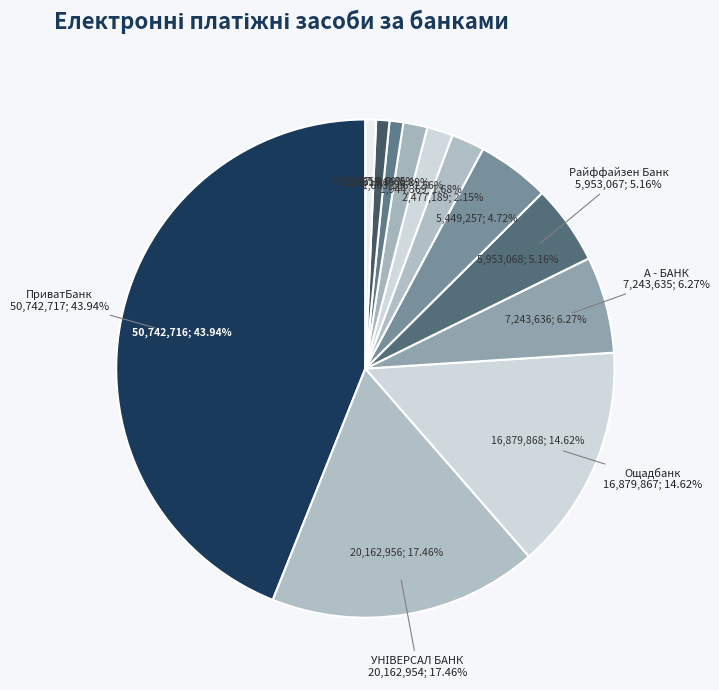

What is the smallest slice in the pie chart?

ПАТ "БАНК ВОСТОК"